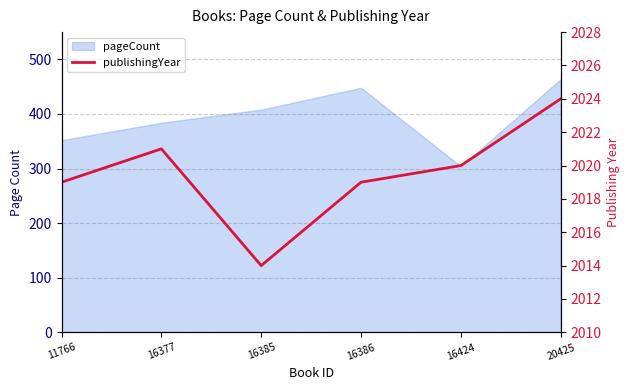

At which label does the data first exceed 2020?

16377